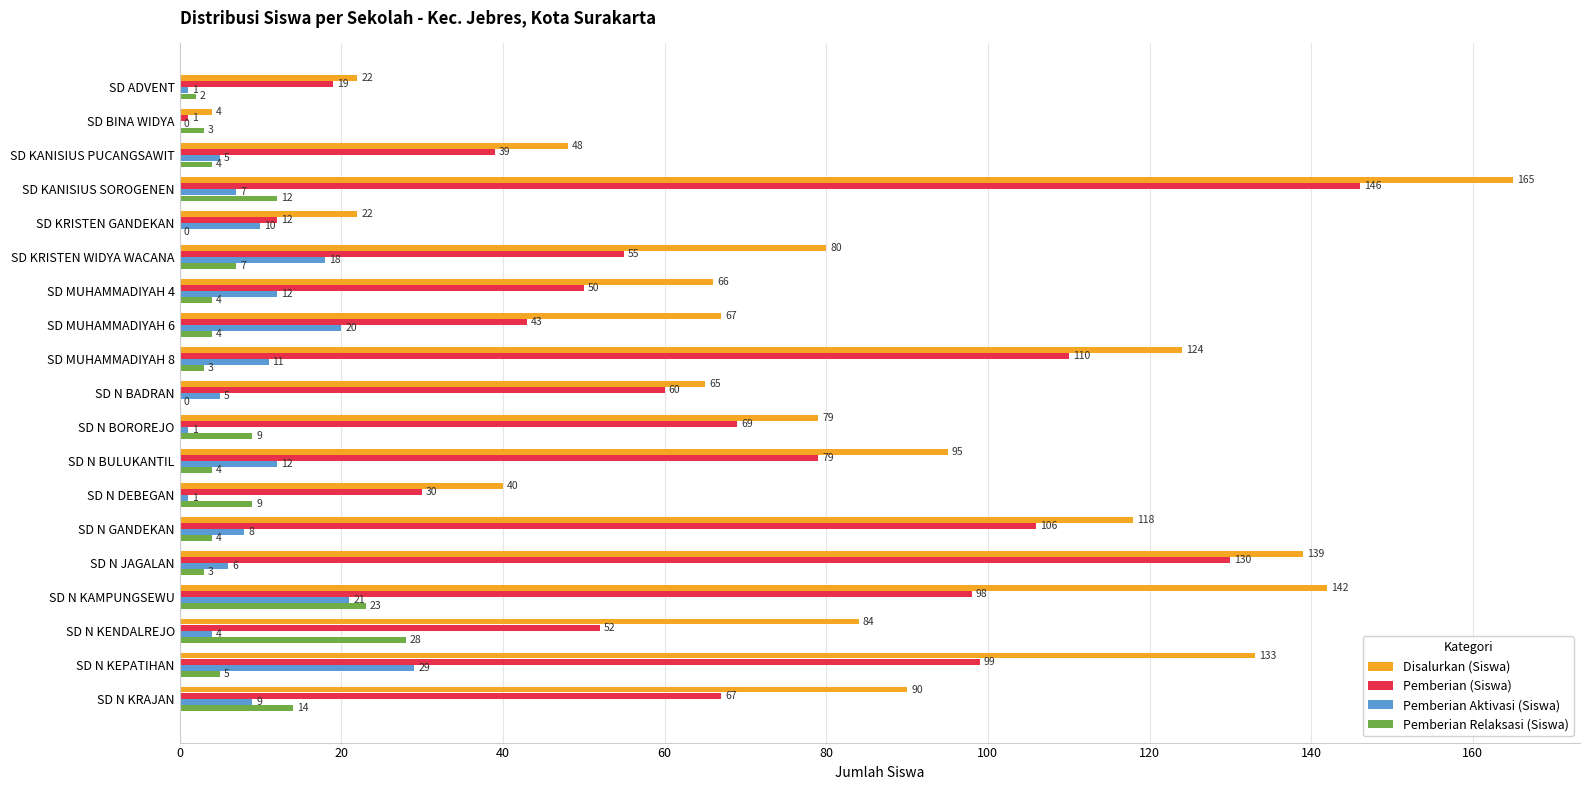

How many positive values does the Pemberian Aktivasi (Siswa) series have?

18